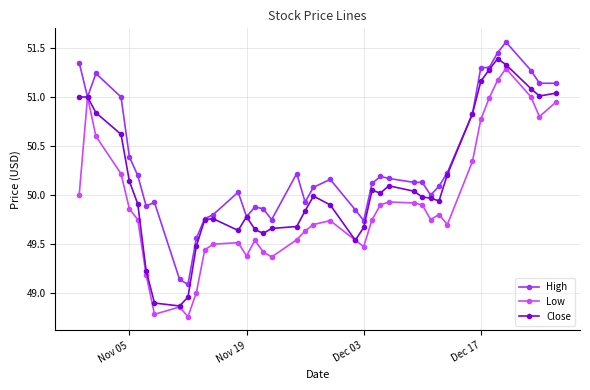

True or false: High has more than 0 points higher than both neighbors.

True